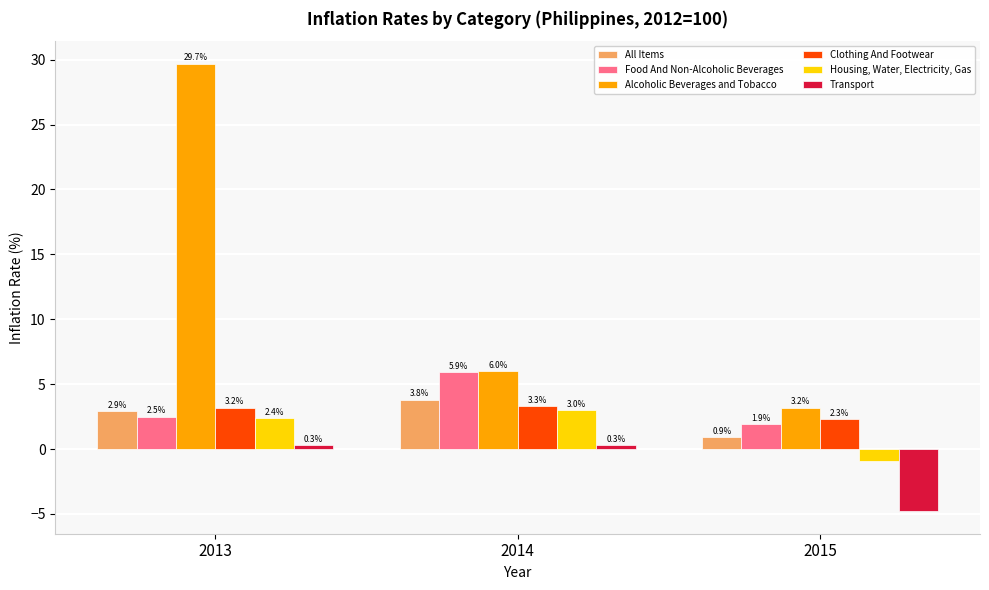

Where is Housing, Water, Electricity, Gas nearest to the value 1?

2013